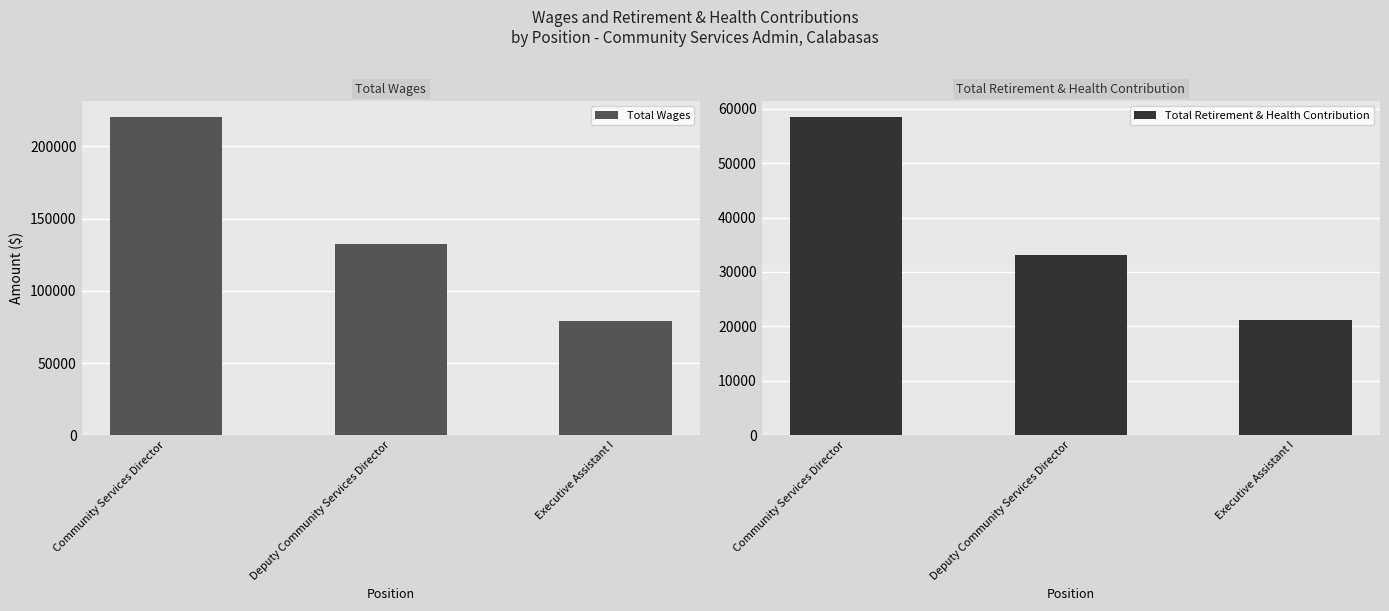

How many categories are shown in the chart?

3